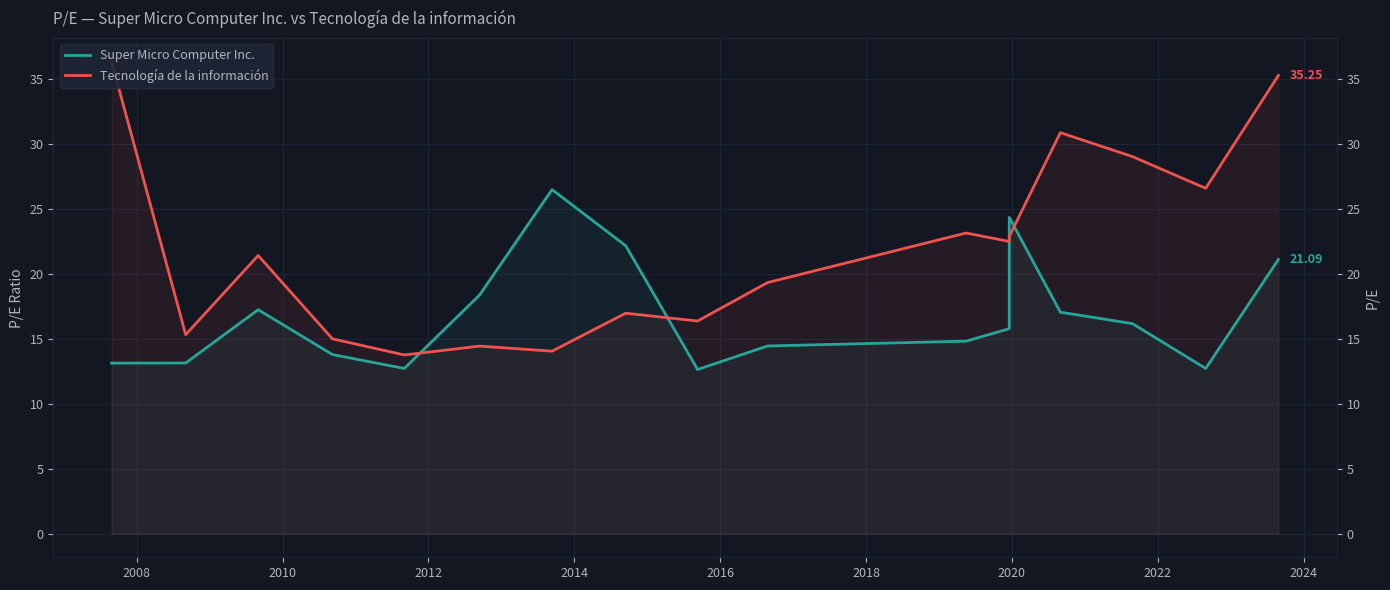

Where is the first local maximum for Tecnología de la información?

2010